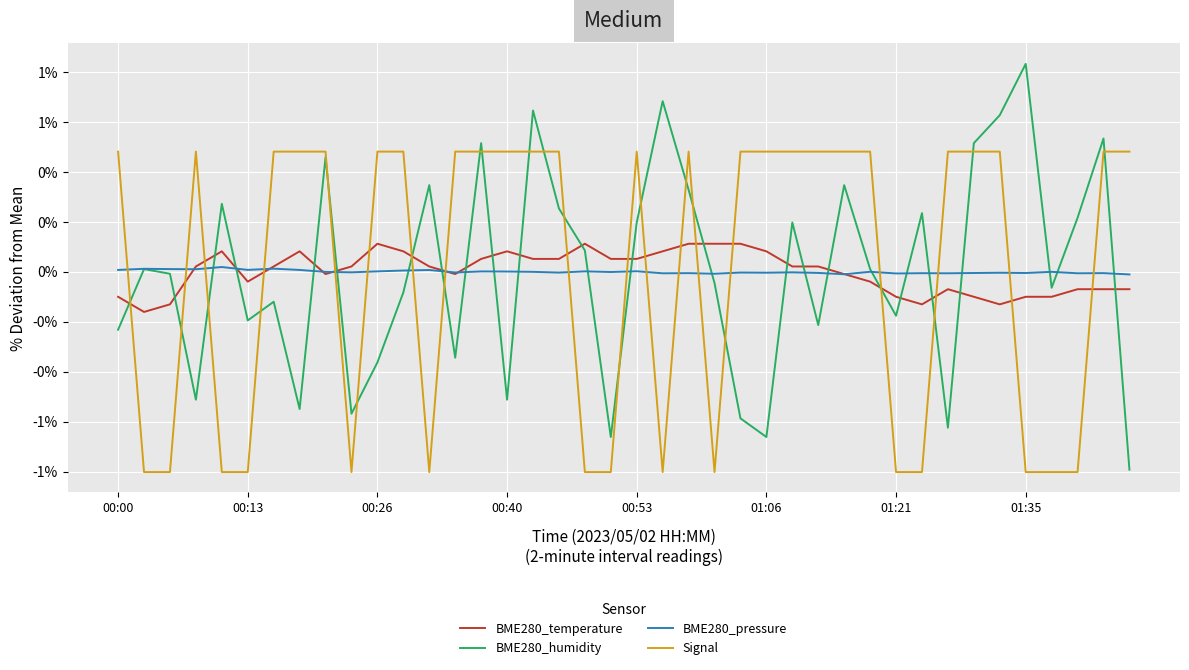

Which label corresponds to the largest value in the chart?

01:35